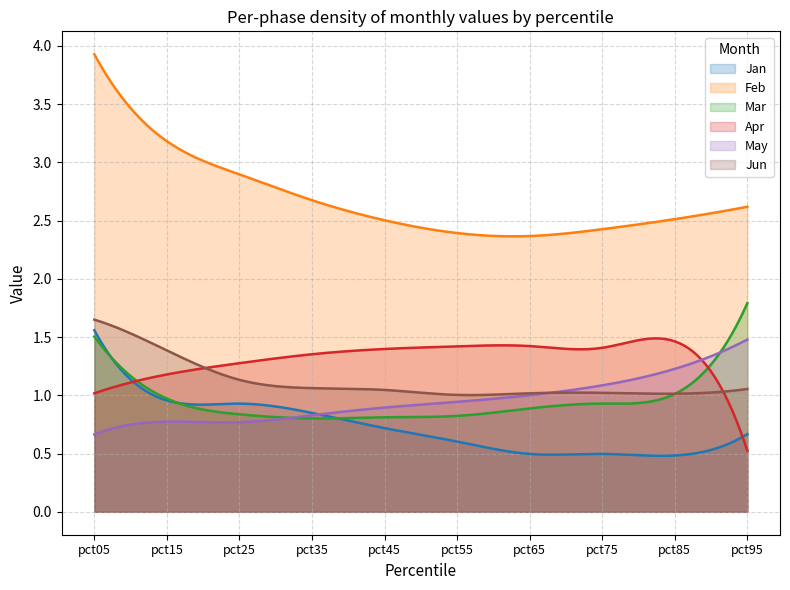

Where is Mar nearest to the value 1?

pct85